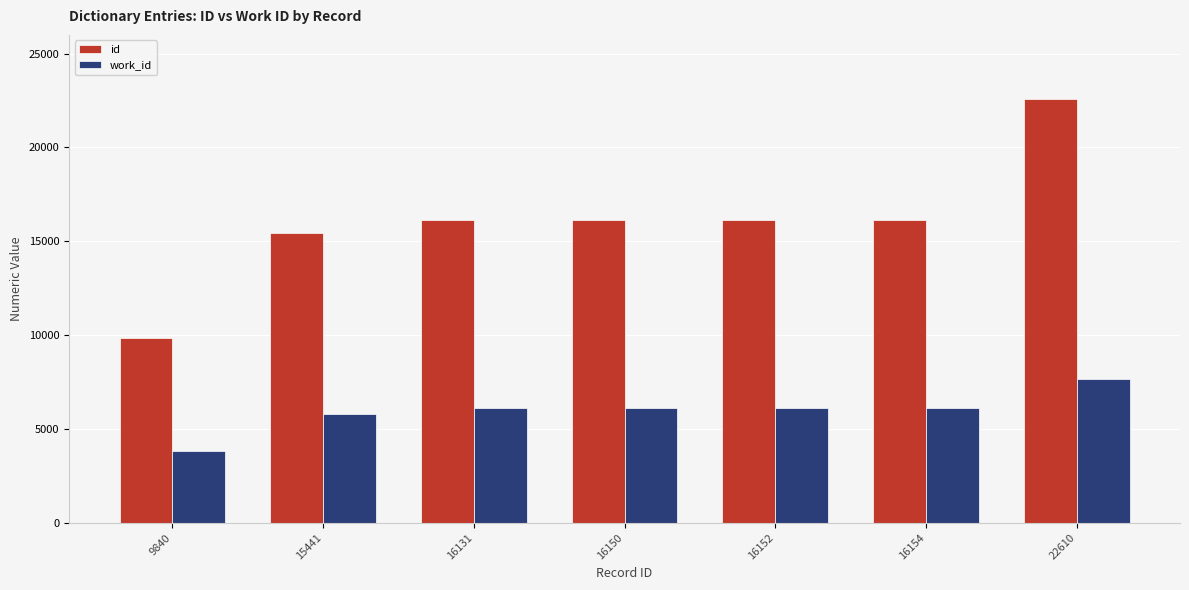

Between 9840 and 16150, which series saw the biggest shift?

id